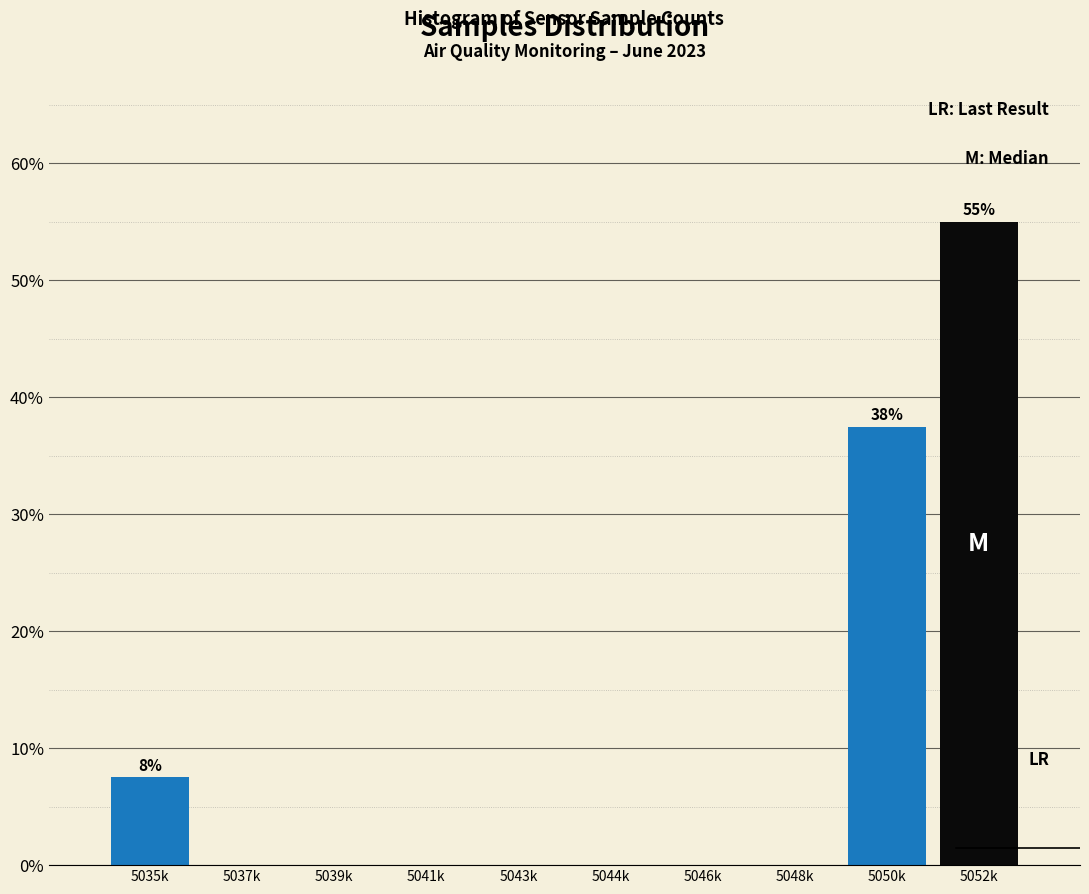

Reading left to right, list all the values displayed in this chart.

5035k=7.5	5037k=0.0	5039k=0.0	5041k=0.0	5043k=0.0	5044k=0.0	5046k=0.0	5048k=0.0	5050k=37.5	5052k=55.0